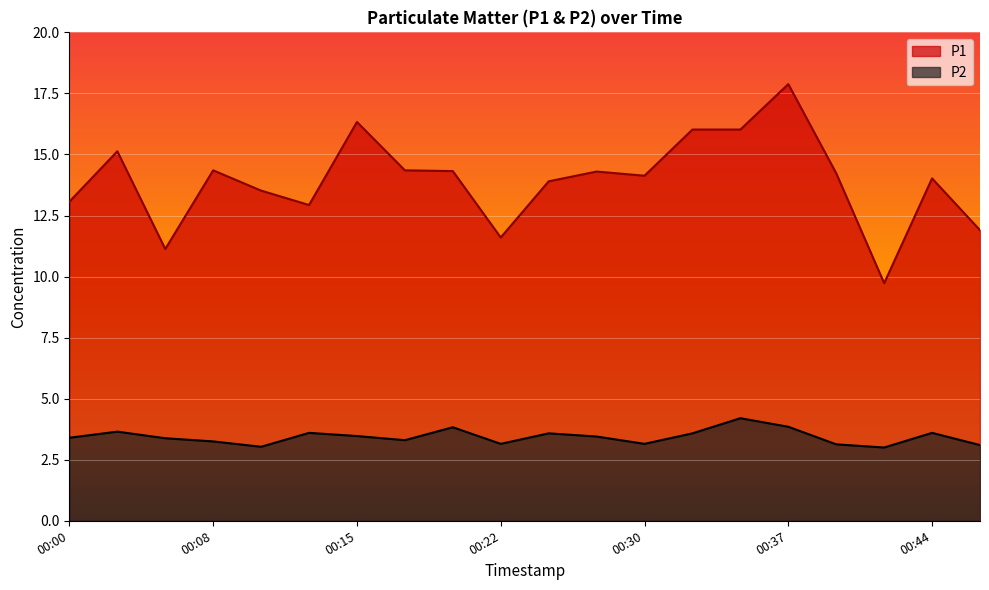

Which label corresponds to the largest value in the chart?

00:37